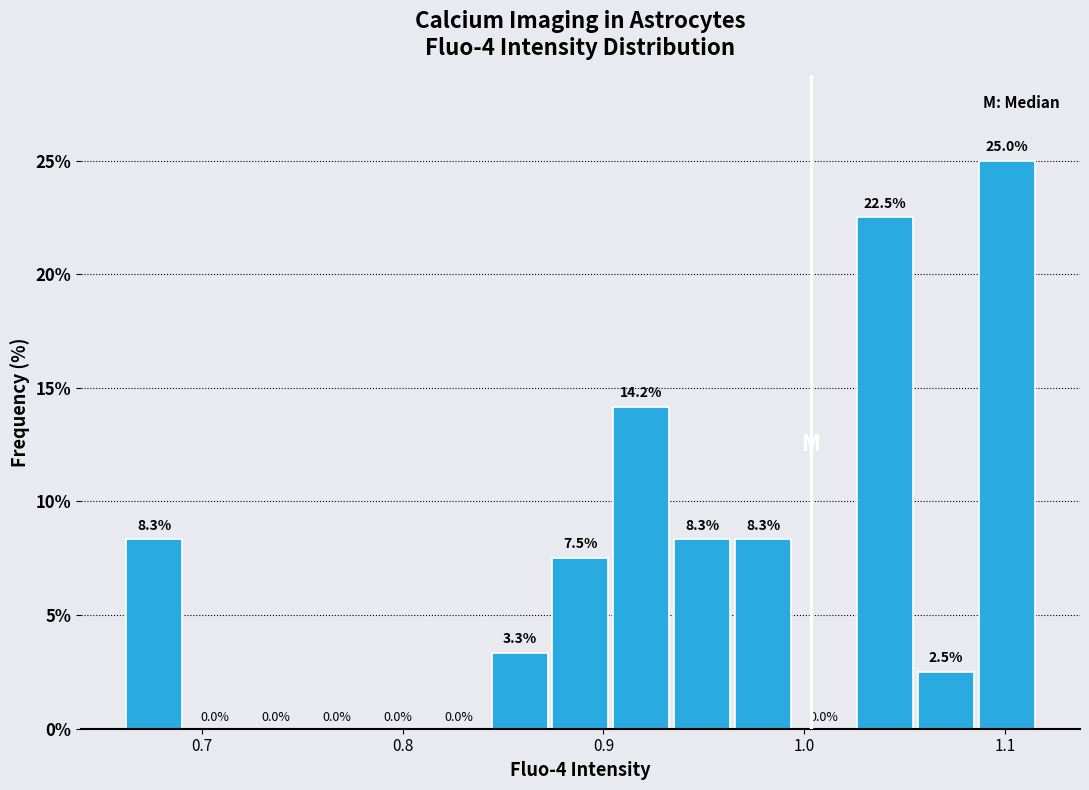

Around what value on the x-axis is the tallest bar? Give the approximate position of its centre, as read against the axis.

1.10